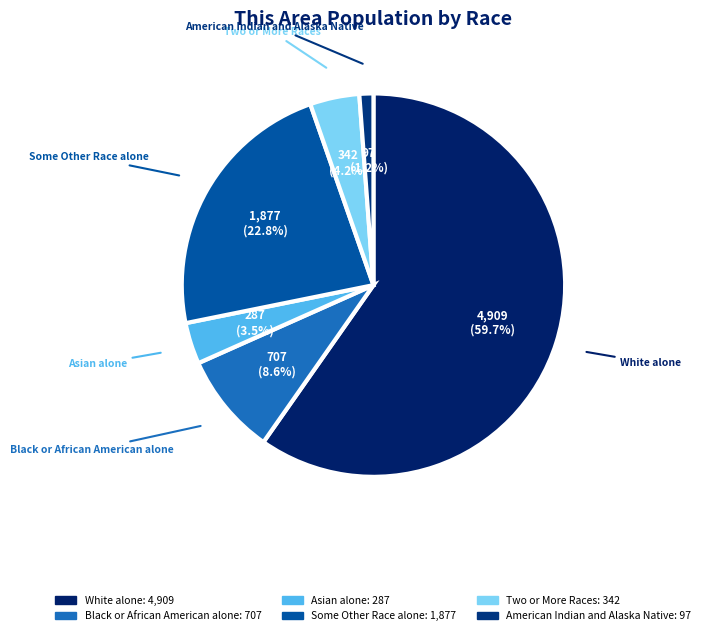

To the nearest percent, what percentage of the pie is Two or More Races?

4%